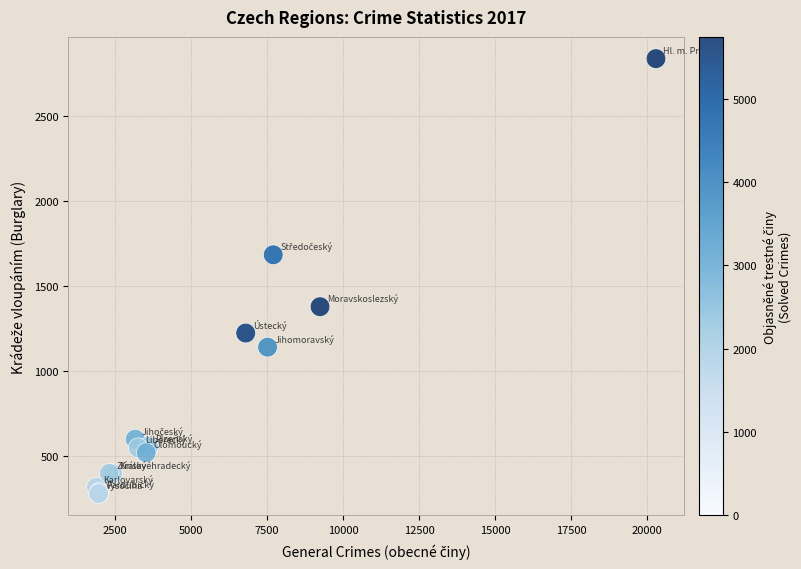

What Y value in the scatter plot is closest to 1558?

1684